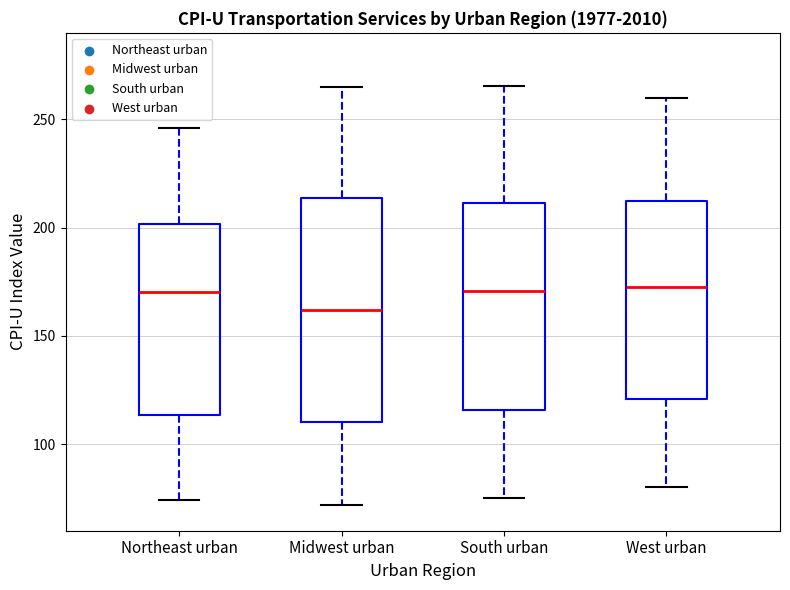

Reading left to right, read every box against the y-axis: the position of its median line, the range the box covers, and the ends of its whiskers. The values are not printed on the chart, so give them approximately, as read against the axis.

Northeast urban: median 170, box 115 to 200, whiskers 75 to 245
Midwest urban: median 160, box 110 to 215, whiskers 70 to 265
South urban: median 170, box 115 to 210, whiskers 75 to 265
West urban: median 175, box 120 to 210, whiskers 80 to 260